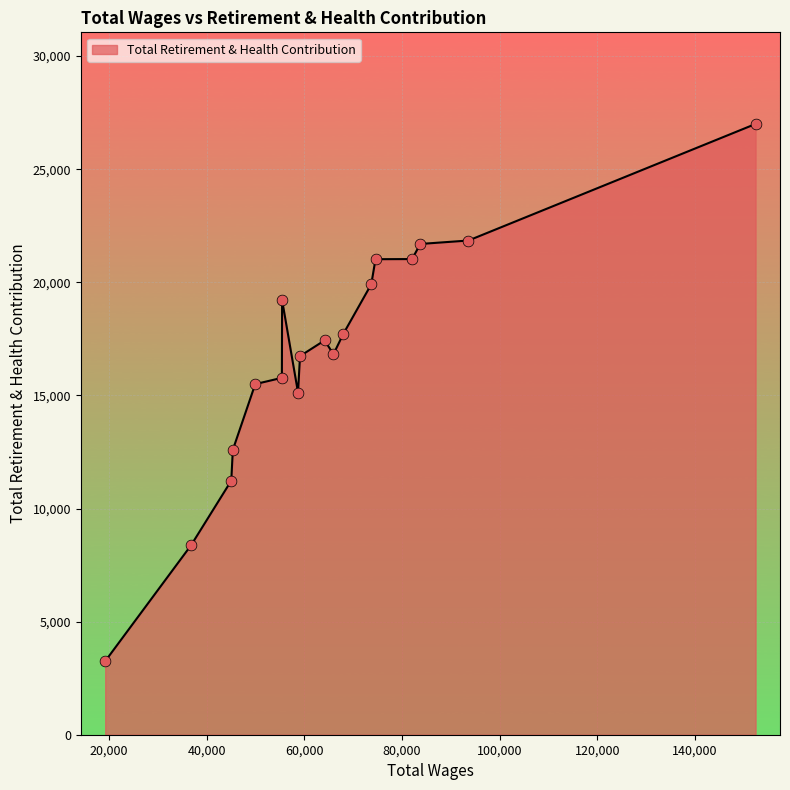

What is the difference between the maximum and minimum values?

23748